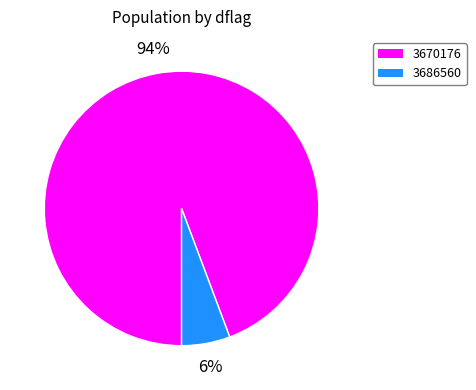

Which category accounts for the majority?

3670176